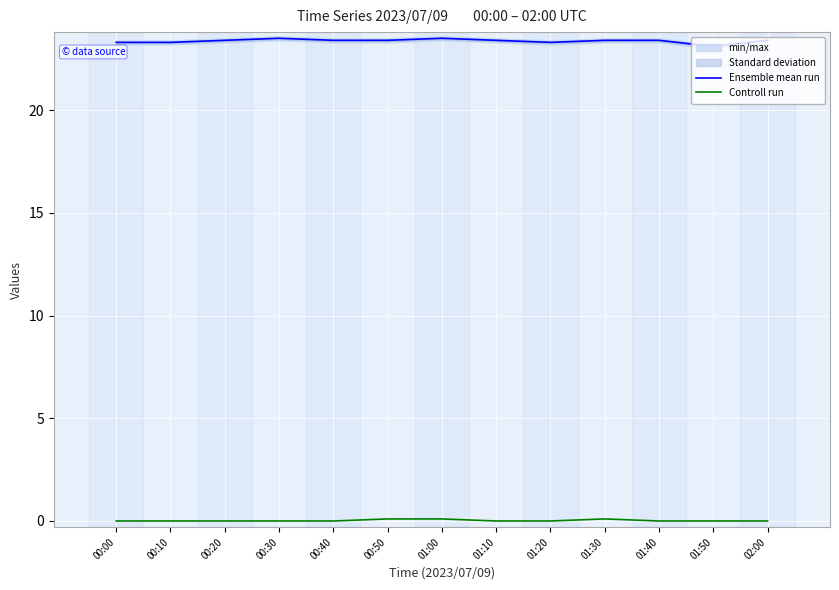

Between 00:00 and 00:40, which series saw the biggest shift?

Ensemble mean run